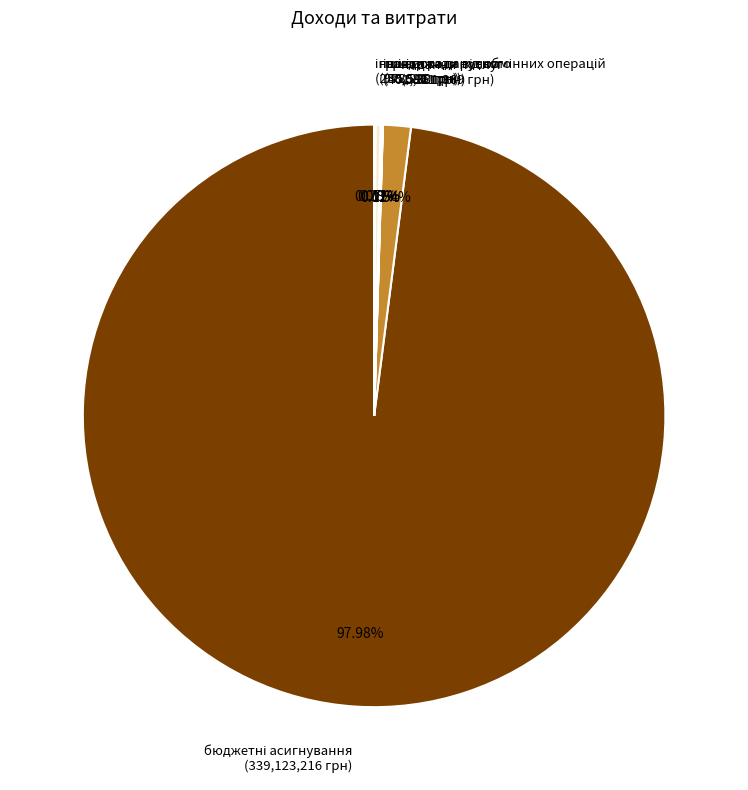

Does гранти та дарунки represent more than half of the total?

No